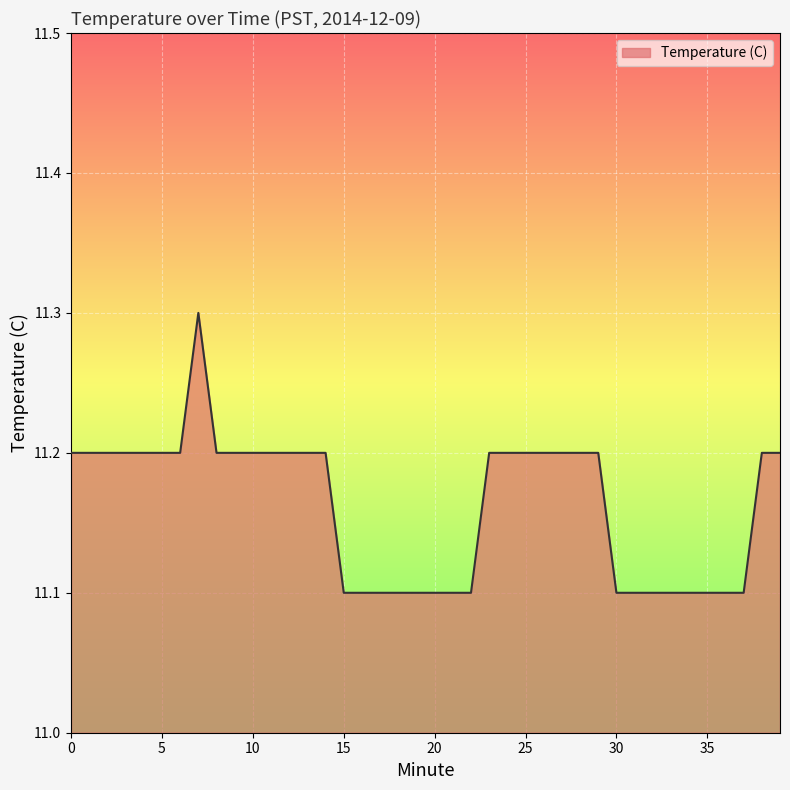

What is the greatest value displayed?

11.3